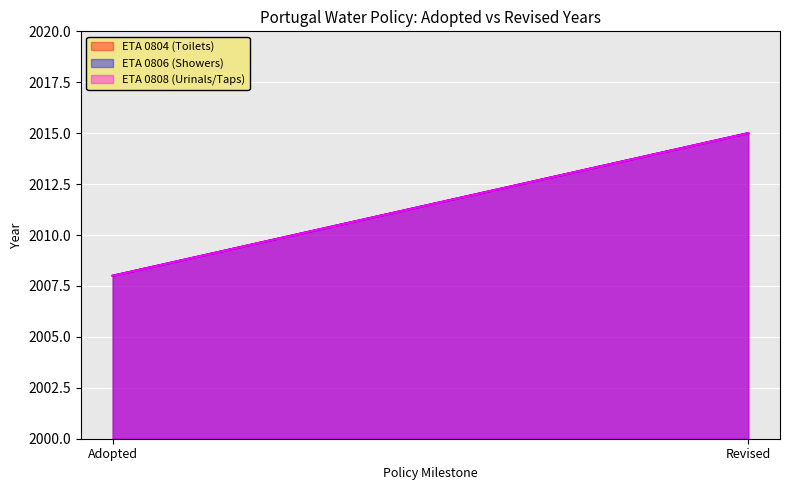

What position from the right is Revised?

1